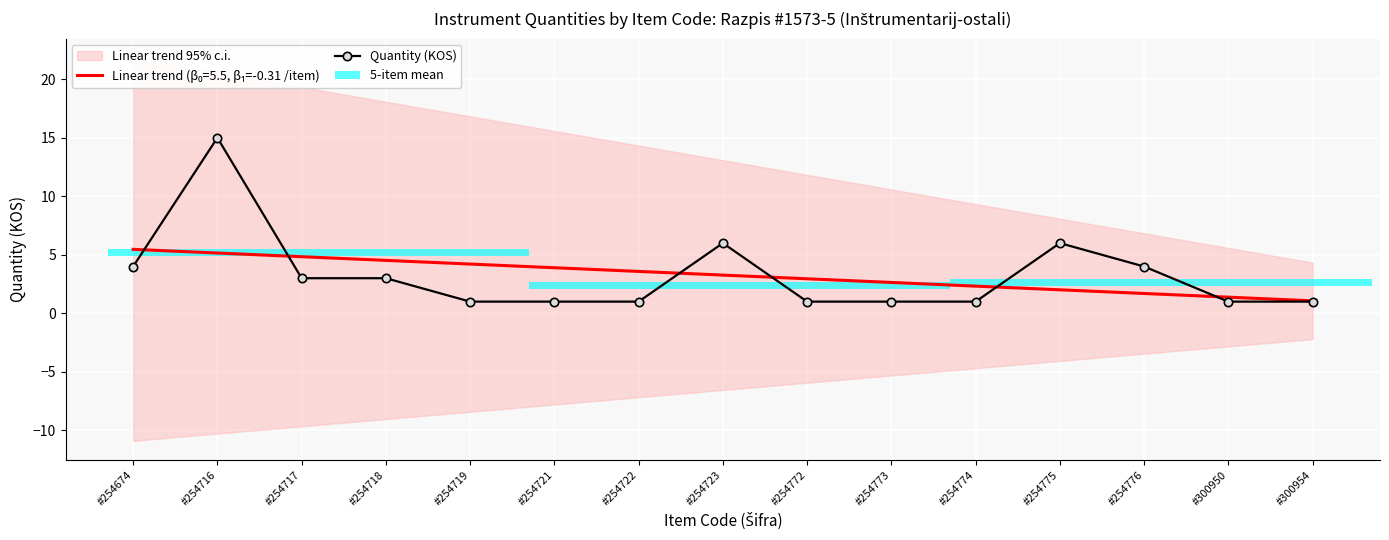

What is the value of the 11th bar from the left?

1